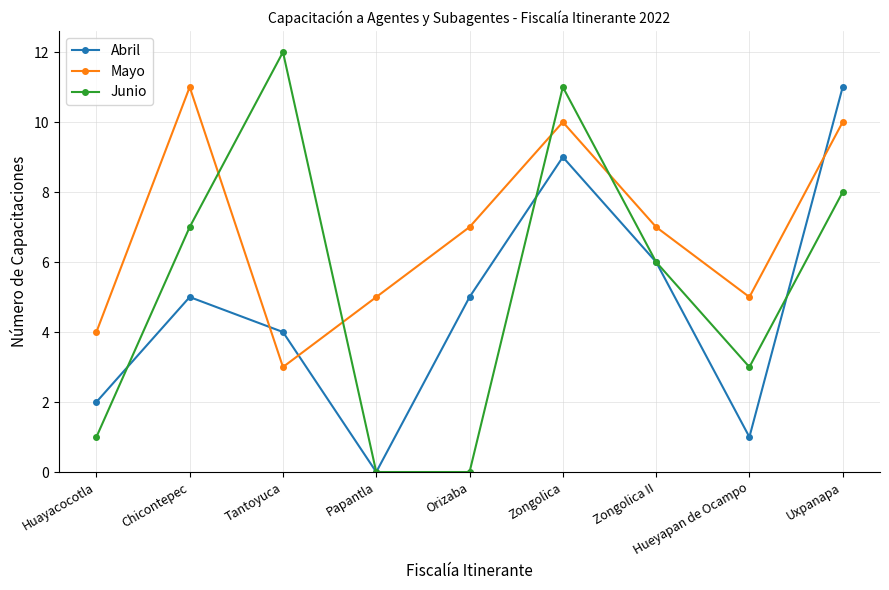

What is the difference between the maximum and second lowest values in the Mayo series?

7